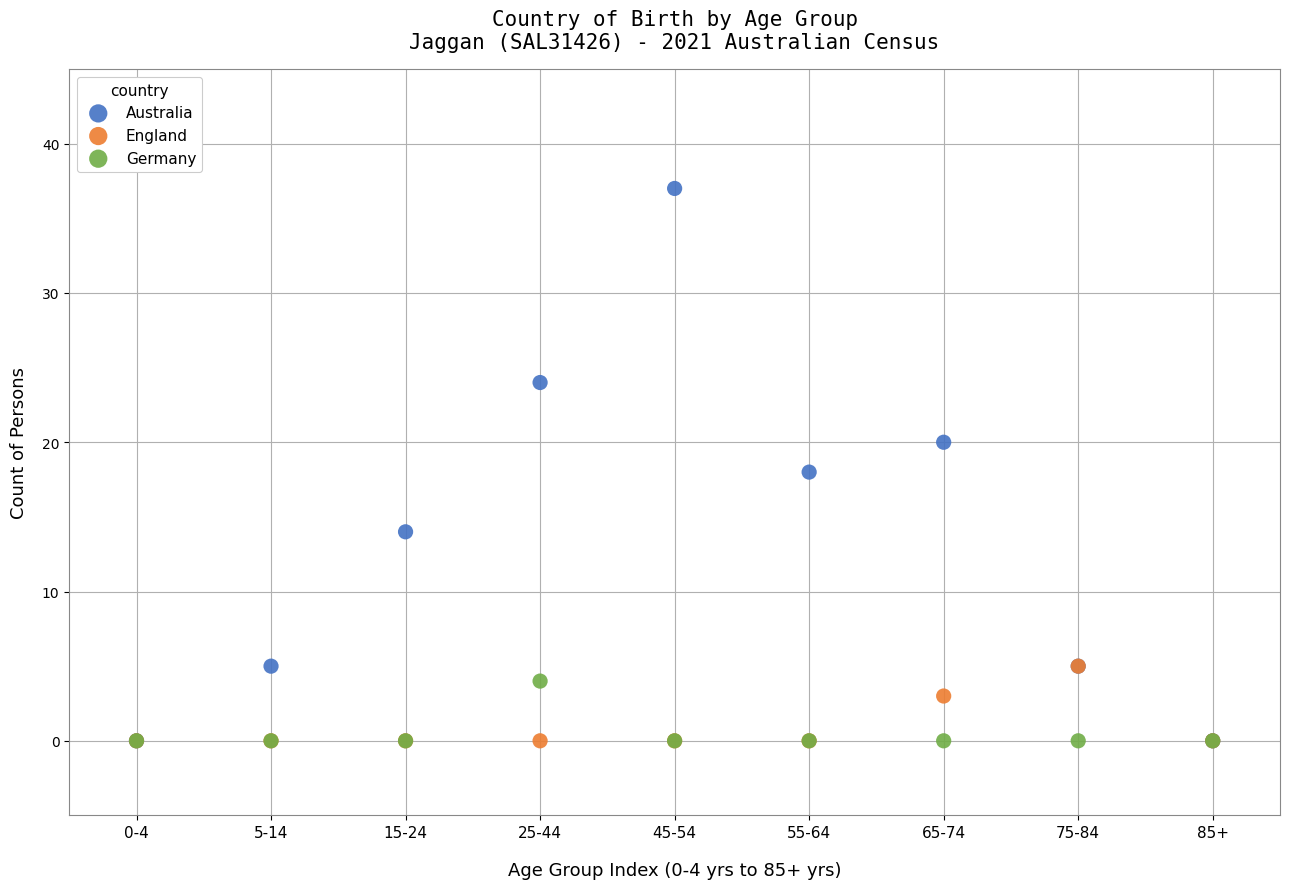

In the England series, what Y value is closest to 2?

3